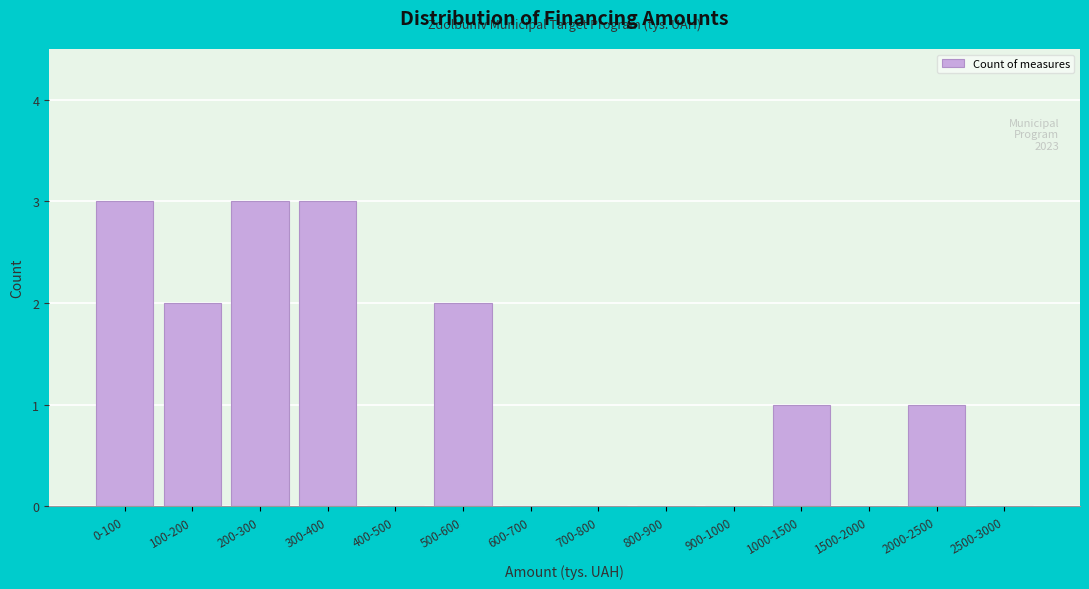

Reading left to right, list all the values displayed in this chart.

0-100=3	100-200=2	200-300=3	300-400=3	400-500=0	500-600=2	600-700=0	700-800=0	800-900=0	900-1000=0	1000-1500=1	1500-2000=0	2000-2500=1	2500-3000=0